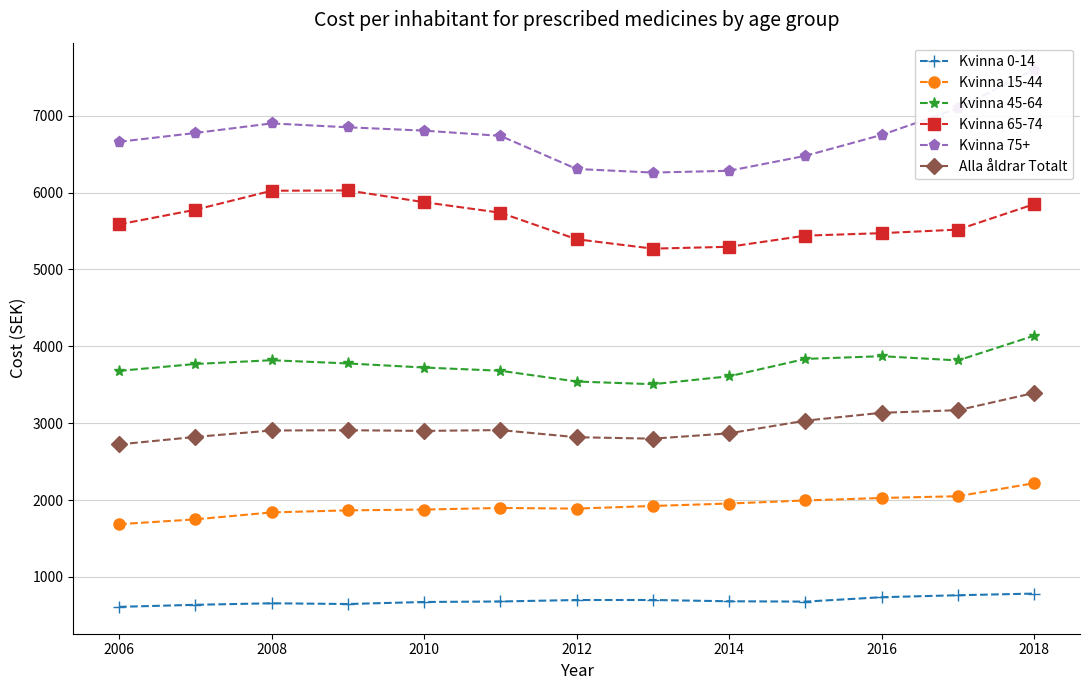

Which series has the largest total across all categories?

Kvinna 75+